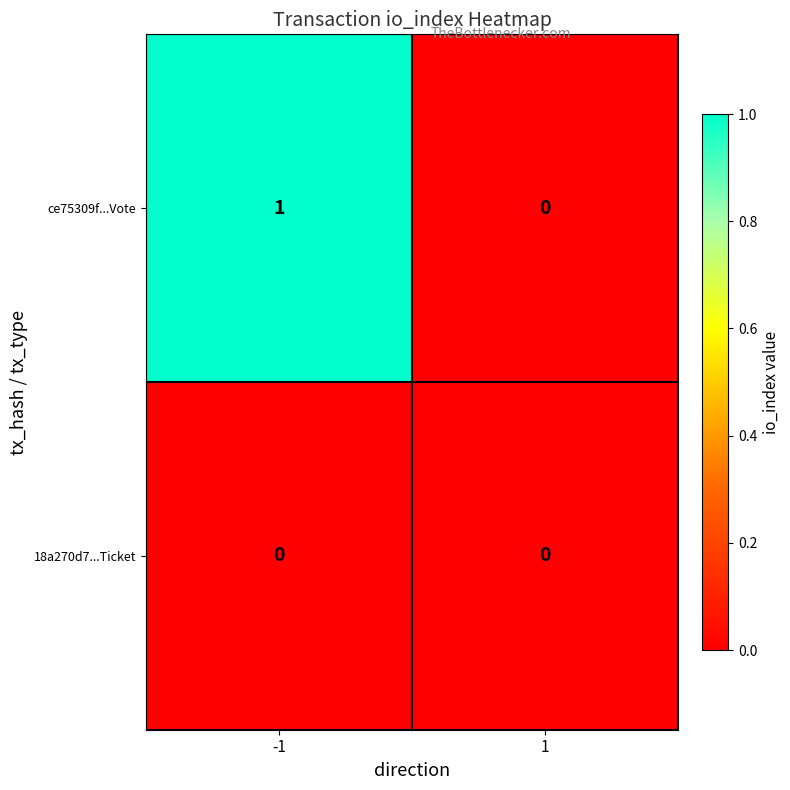

Which series has the largest total across all categories?

ce75309f...Vote